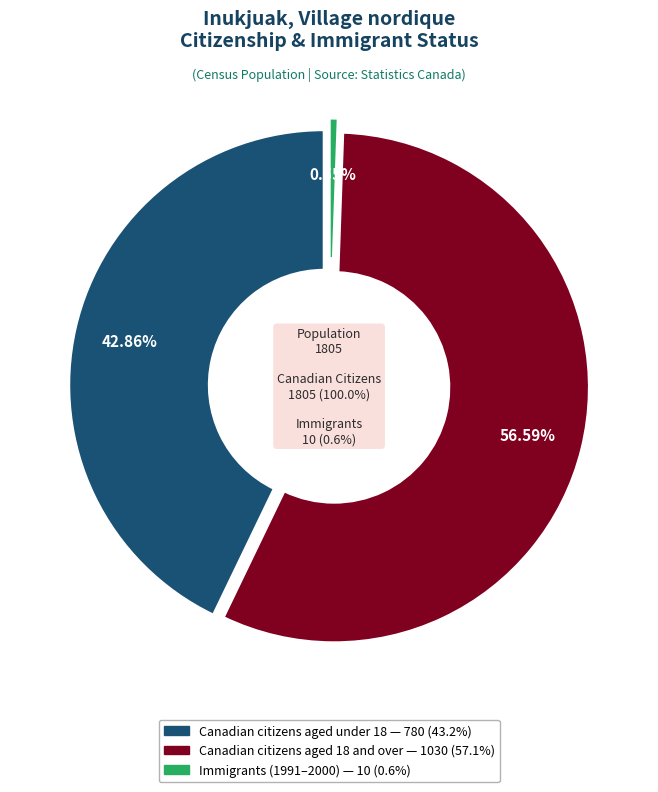

Is there any slice that represents more than half of the pie?

Yes